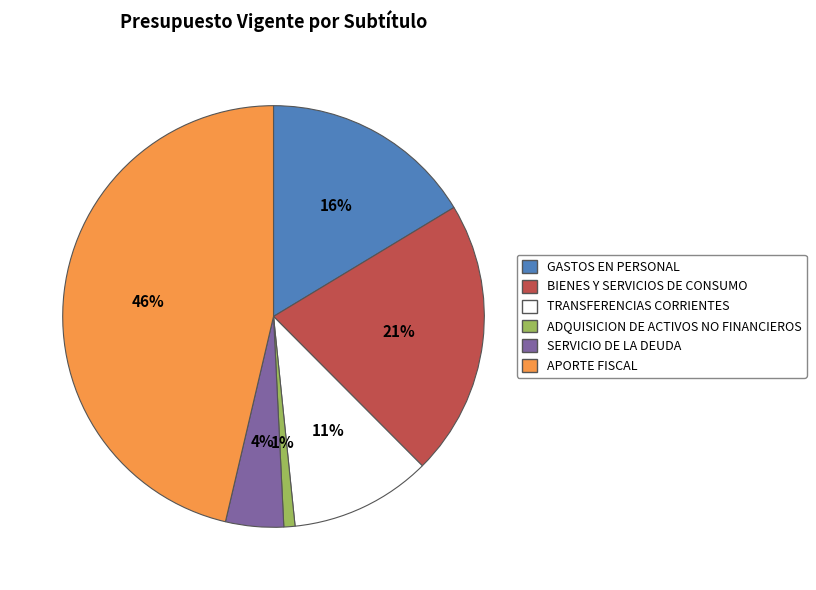

How many segments does this pie chart have?

6